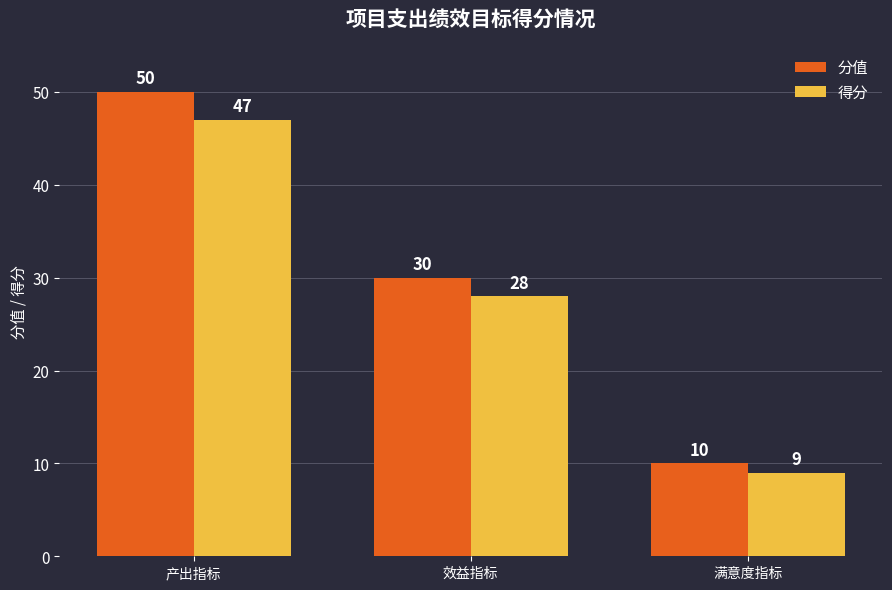

Reading right to left, list all the values displayed in this chart.

分值: 满意度指标=10	效益指标=30	产出指标=50
得分: 满意度指标=9	效益指标=28	产出指标=47